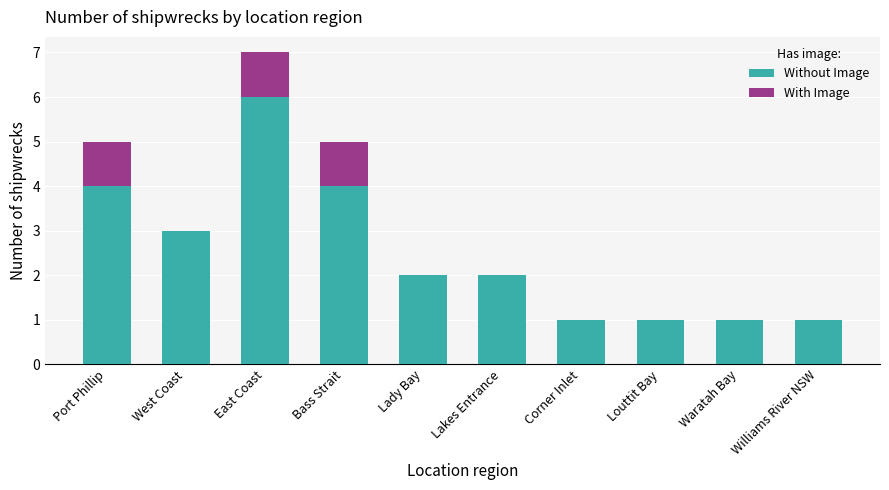

At which category is the sum across all series the highest?

East Coast